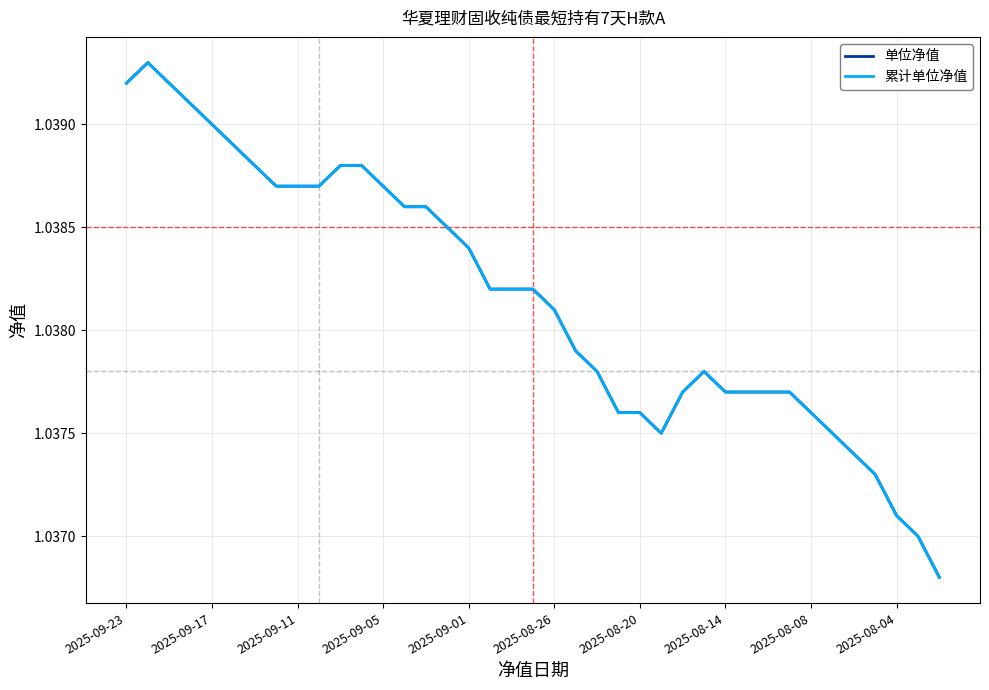

Is this an area chart (filled region under the line)?

No